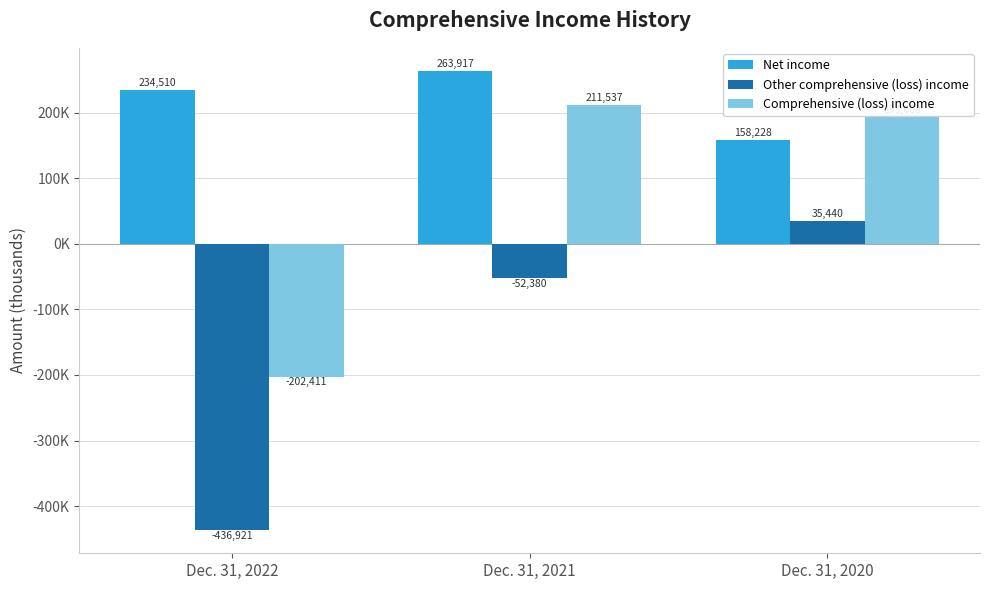

Which category has the highest value across all series?

Dec. 31, 2021